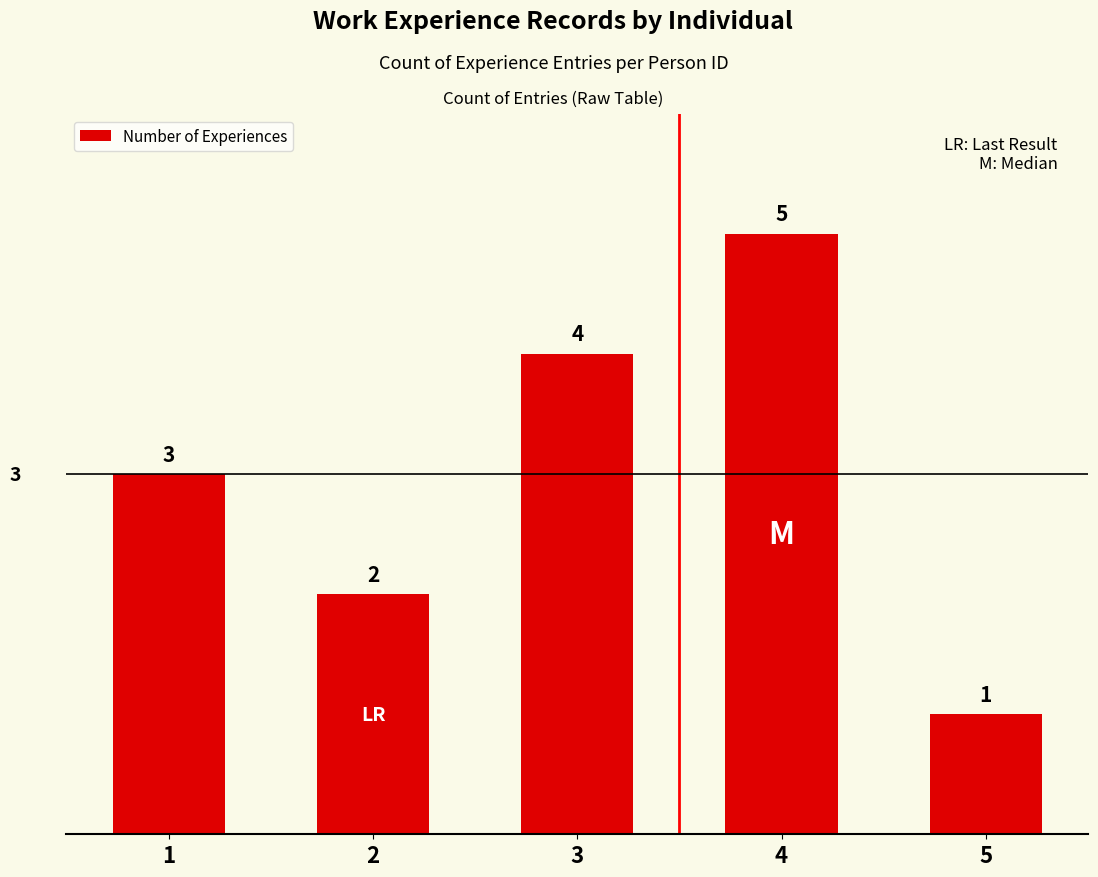

What is the ratio of the value at 3 to the value at 4?

0.8